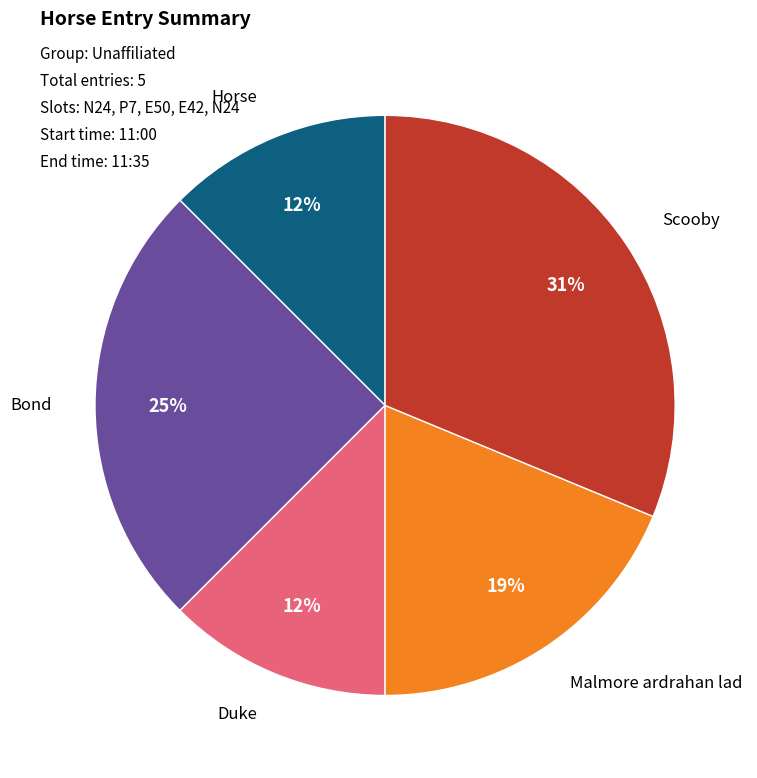

To the nearest percent, what is the average slice percentage?

20%